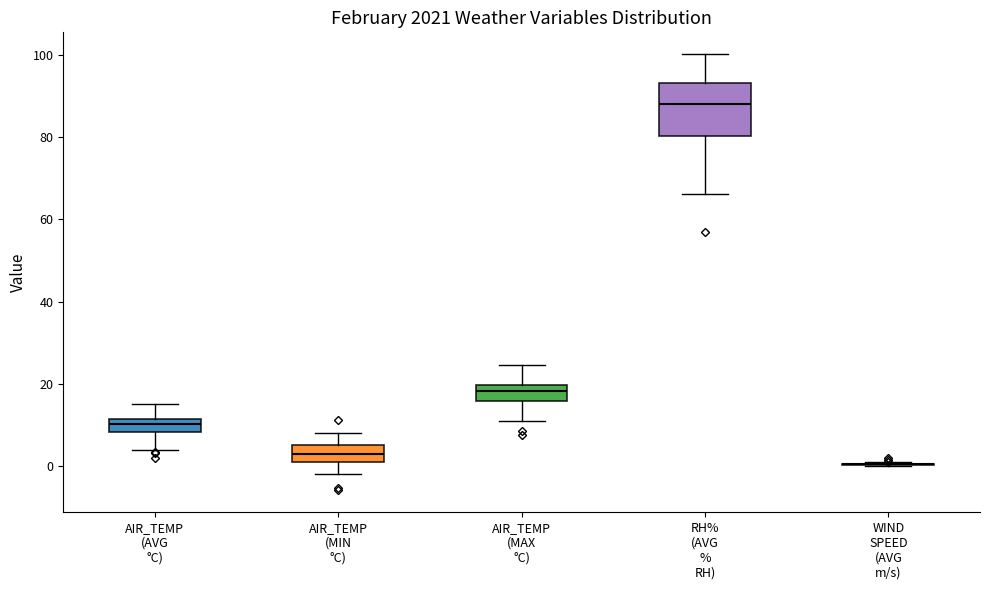

Where does the upper whisker of the box for AIR_TEMP (AVG °C) end on the y-axis? The values are not printed on the chart, so give them approximately, as read against the axis.

16